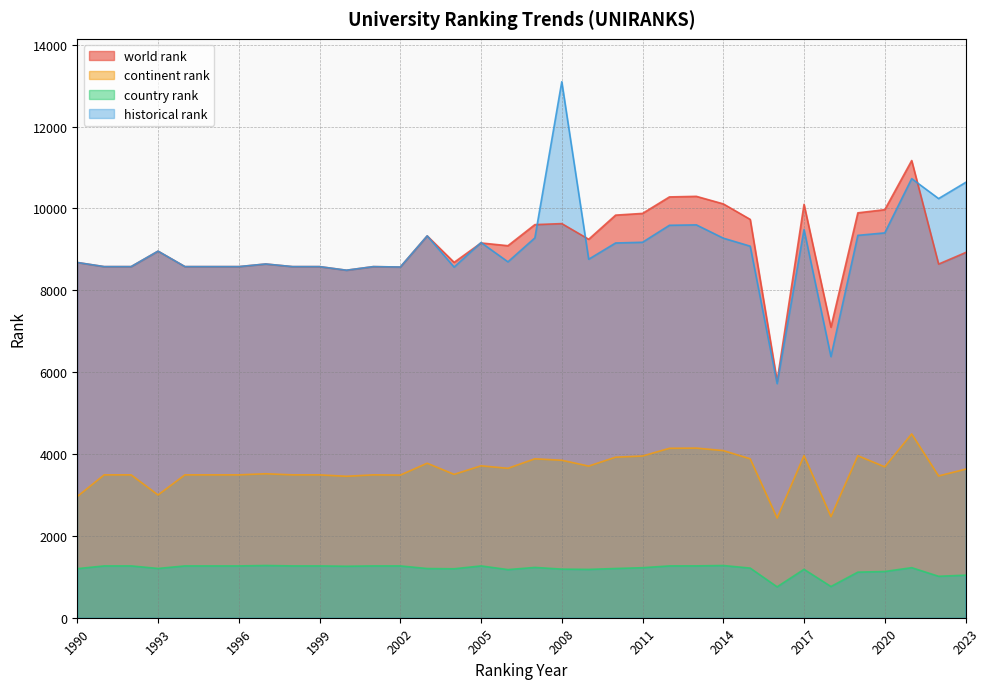

True or false: continent rank and world rank intersect in this chart.

False